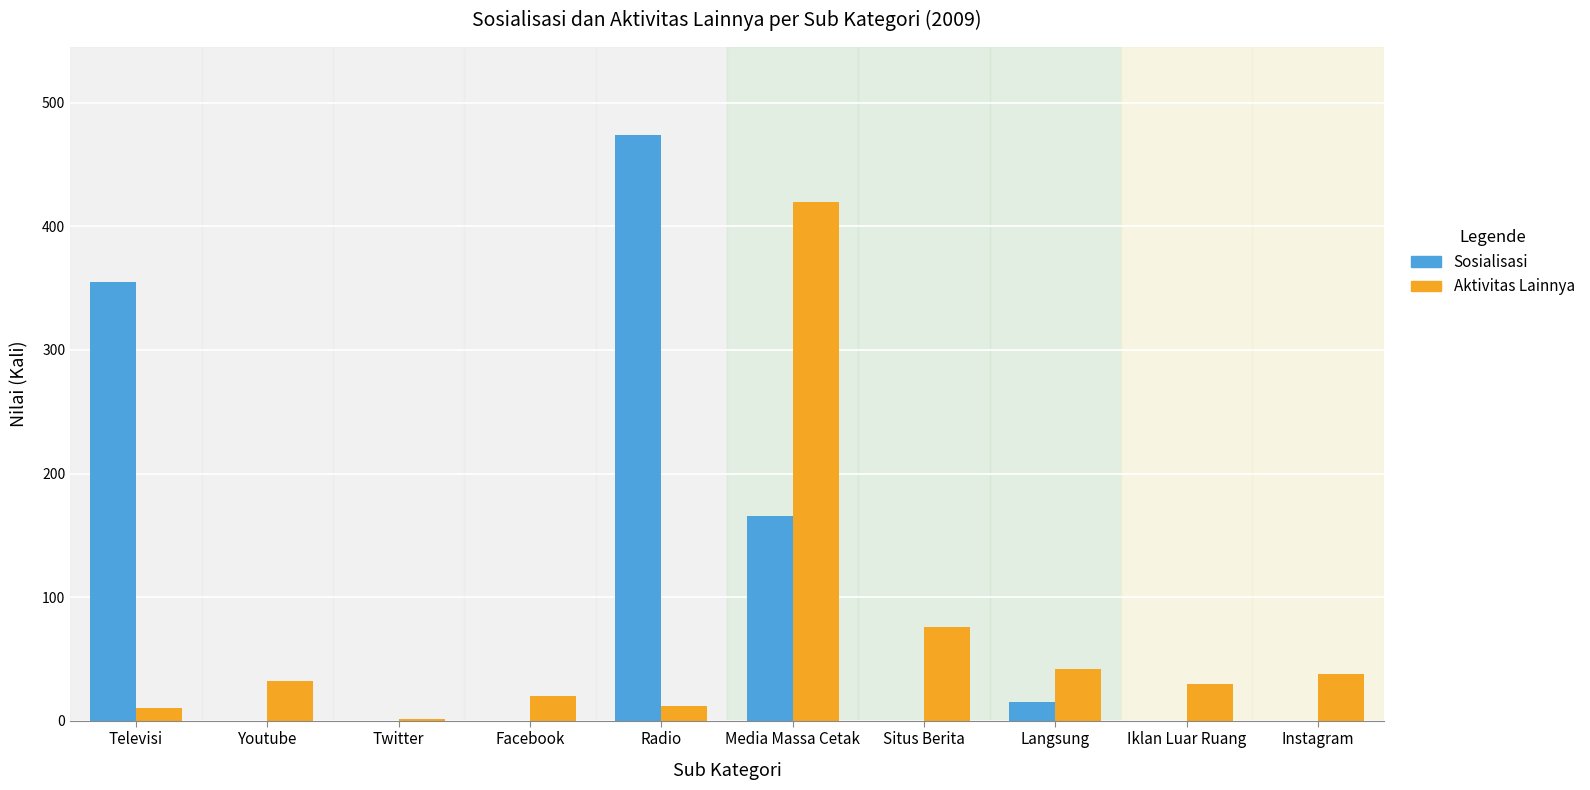

At which category is the sum across all series the highest?

Media Massa Cetak